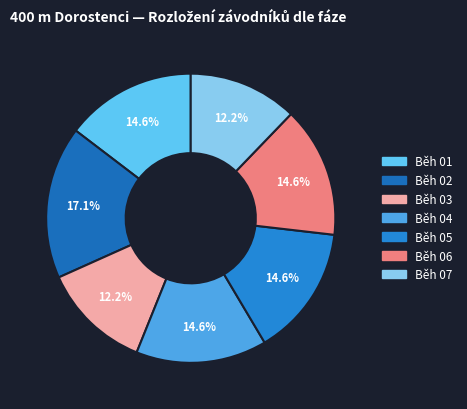

To the nearest percent, what is the combined percentage of Běh 03 and Běh 02?

29%